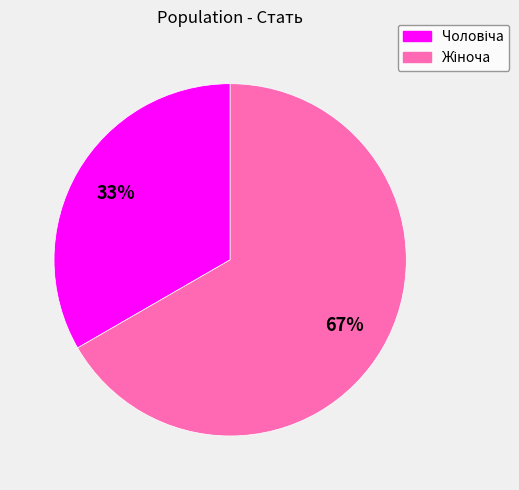

Is there any slice that represents more than half of the pie?

Yes